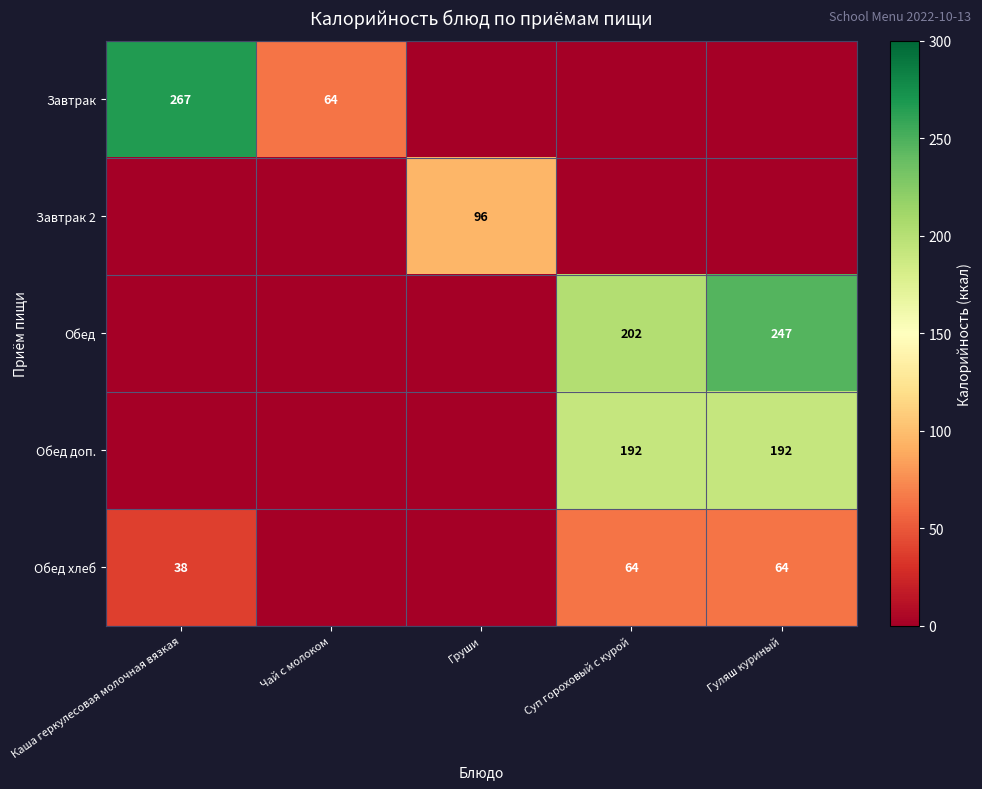

The Завтрак series shows 64 at Чай с молоком. True or false?

True